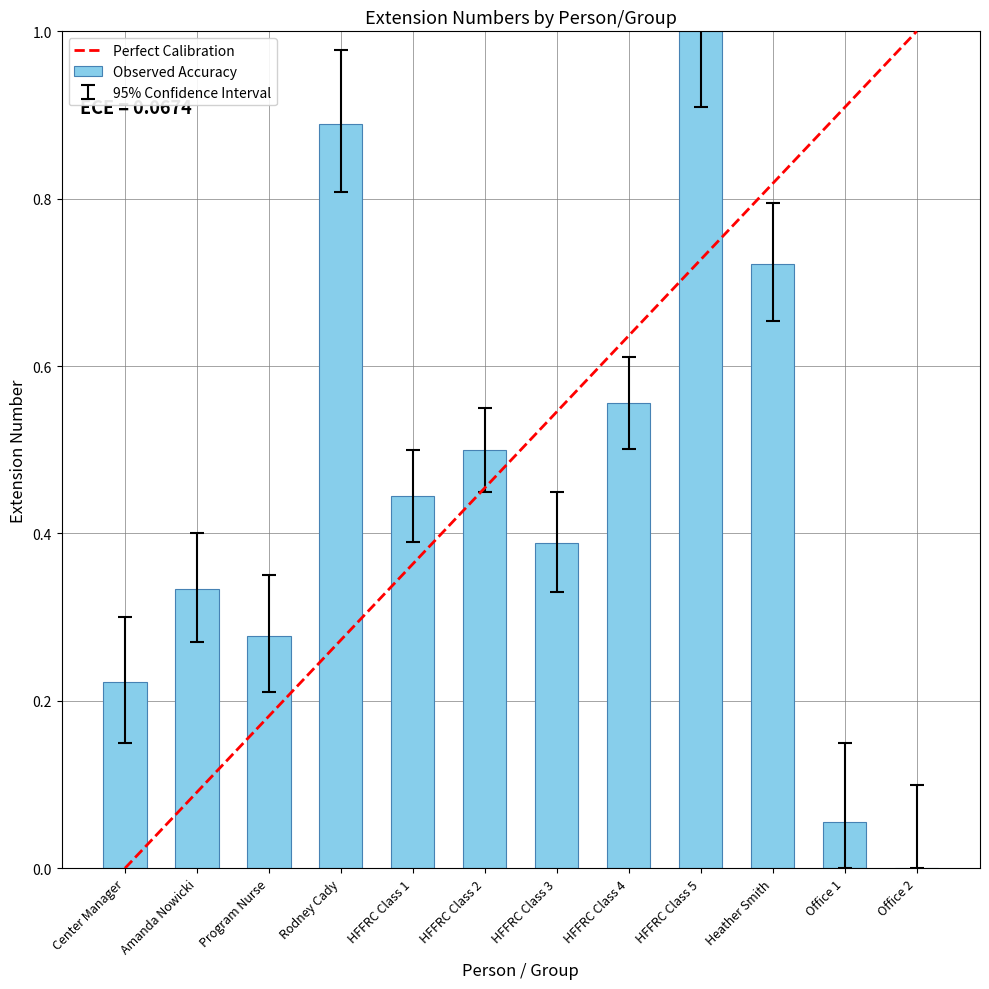

What is the sum of the values at HFFRC Class 5 and Program Nurse?

1.3